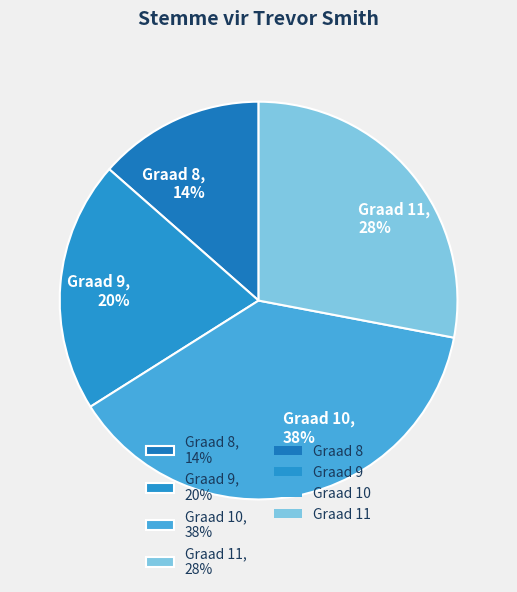

Combined, do Graad 9 and Graad 11 account for over 50%?

No